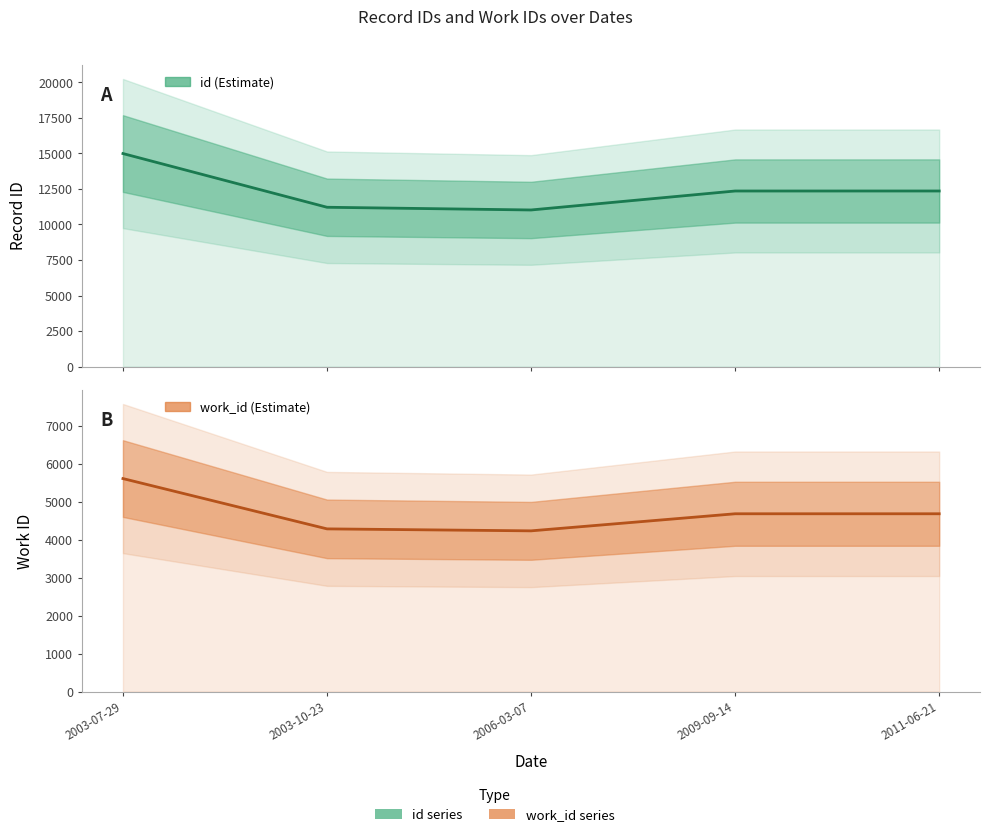

What is the sum of all id (Estimate) values?

61942